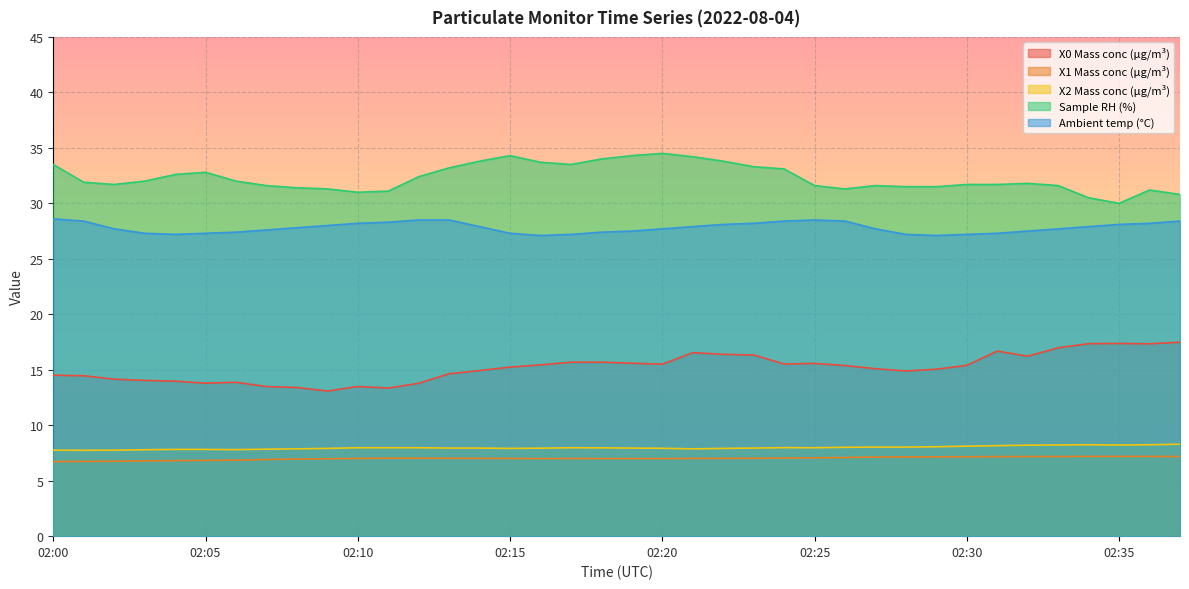

How many lines are shown in the chart?

5